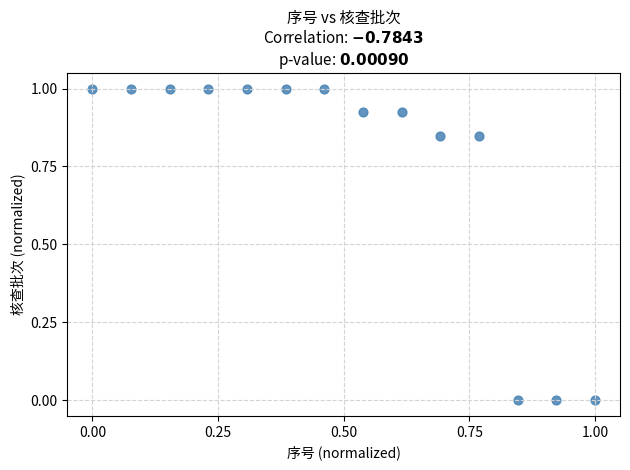

What is the range of X values (max minus min)?

1.0